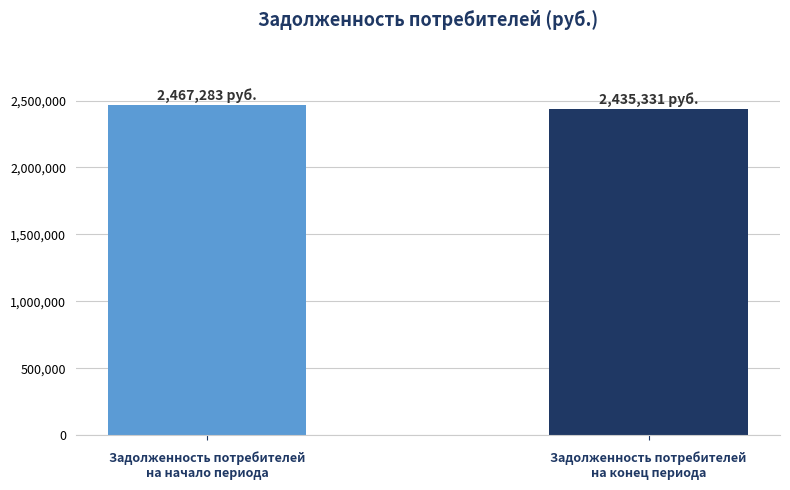

Where is the data nearest to the value 2451307?

Задолженность потребителей
на конец периода